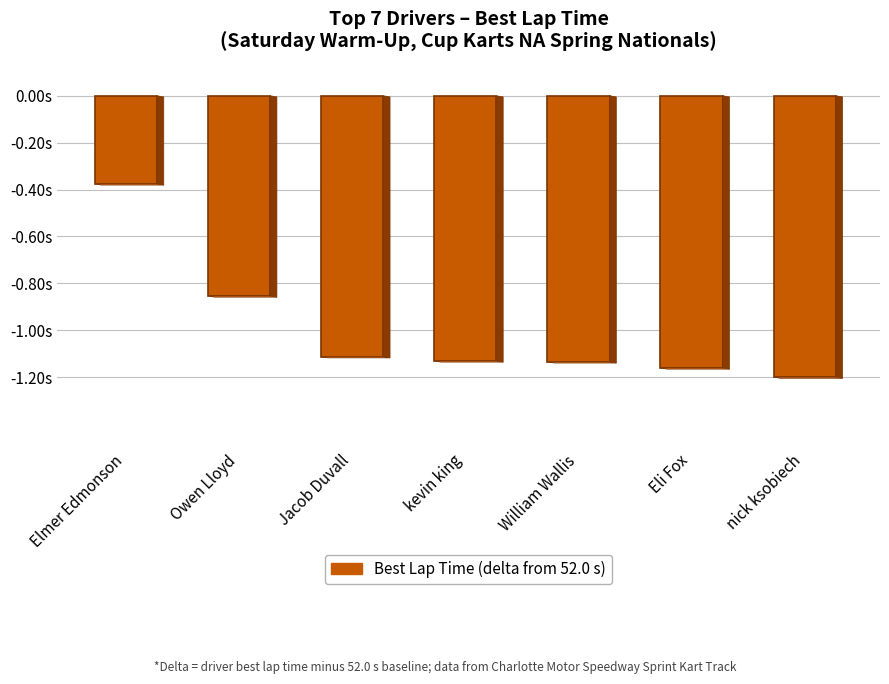

What is the value of the 7th bar from the left?

-1.2